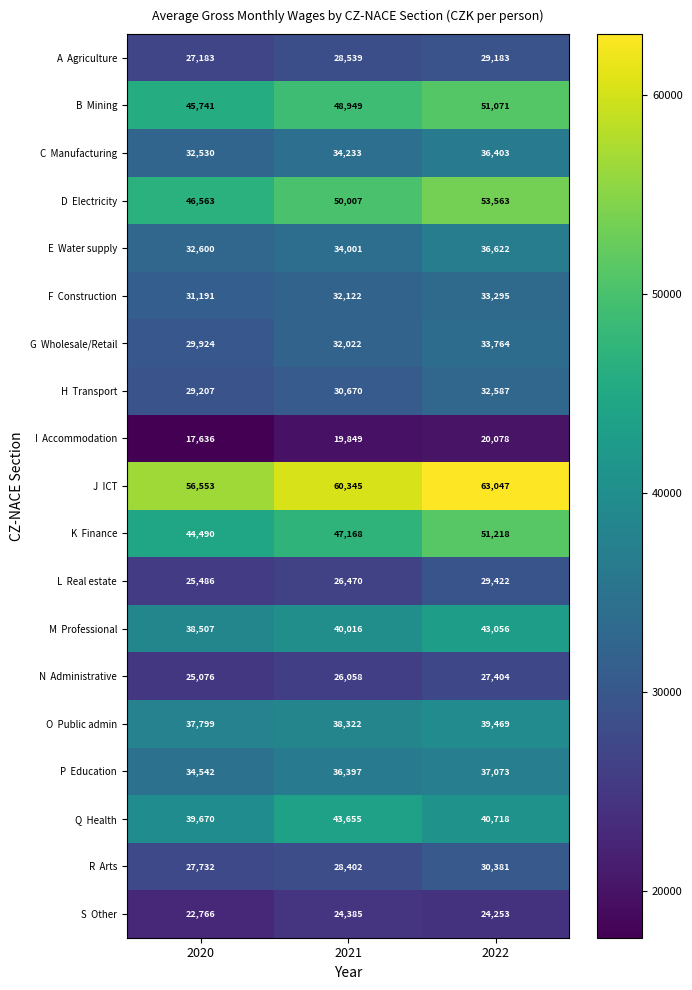

What is the minimum value shown in the chart?

17636